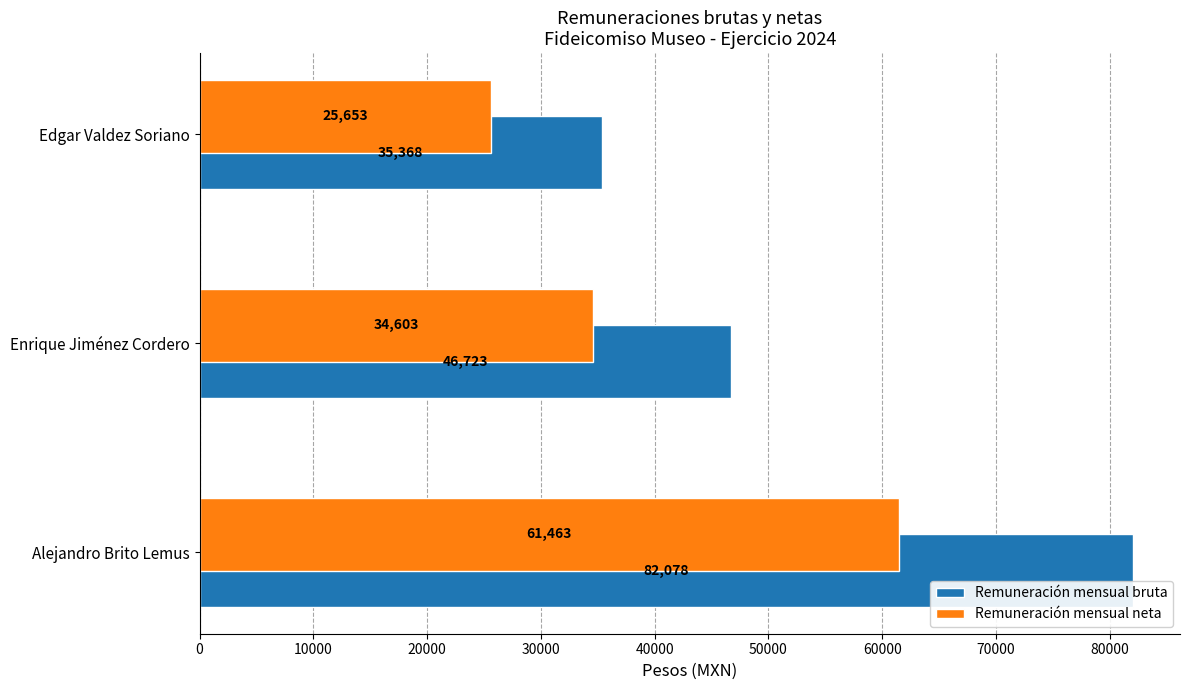

The Remuneración mensual neta series shows 25653.1 at Edgar Valdez Soriano. True or false?

True